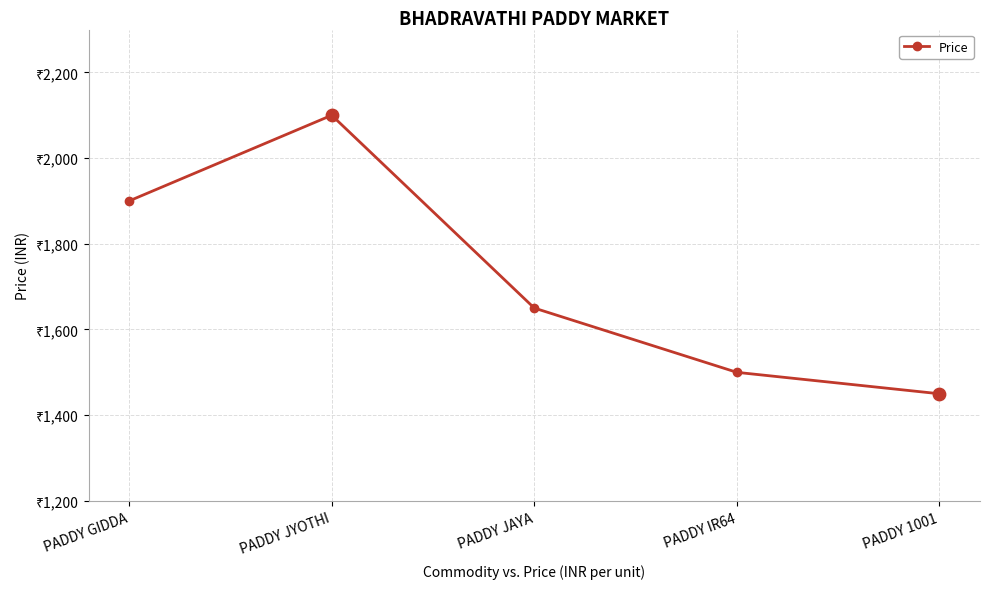

Which has a higher value, PADDY JAYA or PADDY JYOTHI?

PADDY JYOTHI